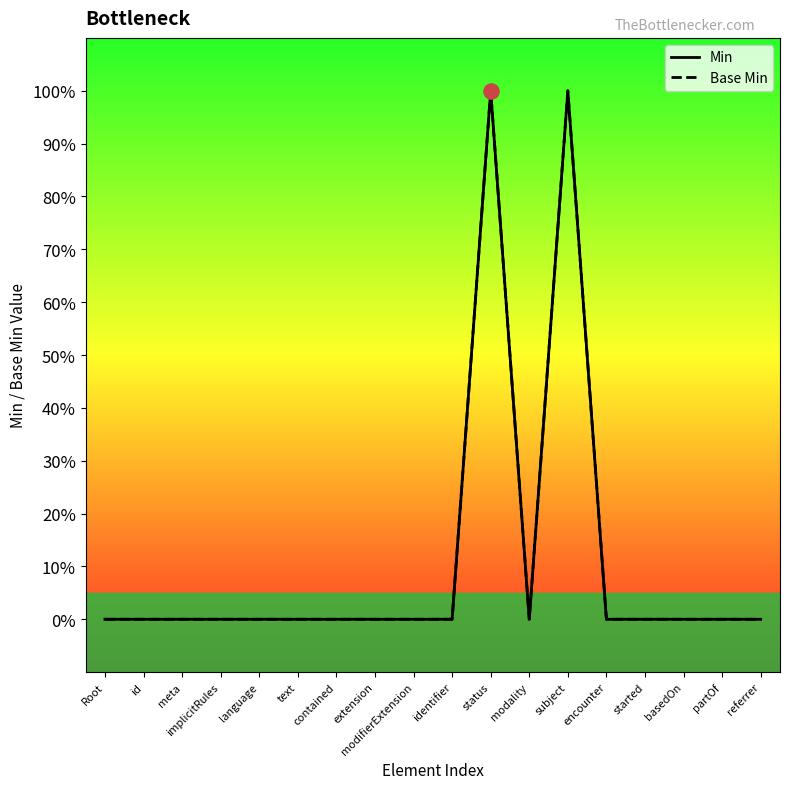

Which series has the largest total across all categories?

Min